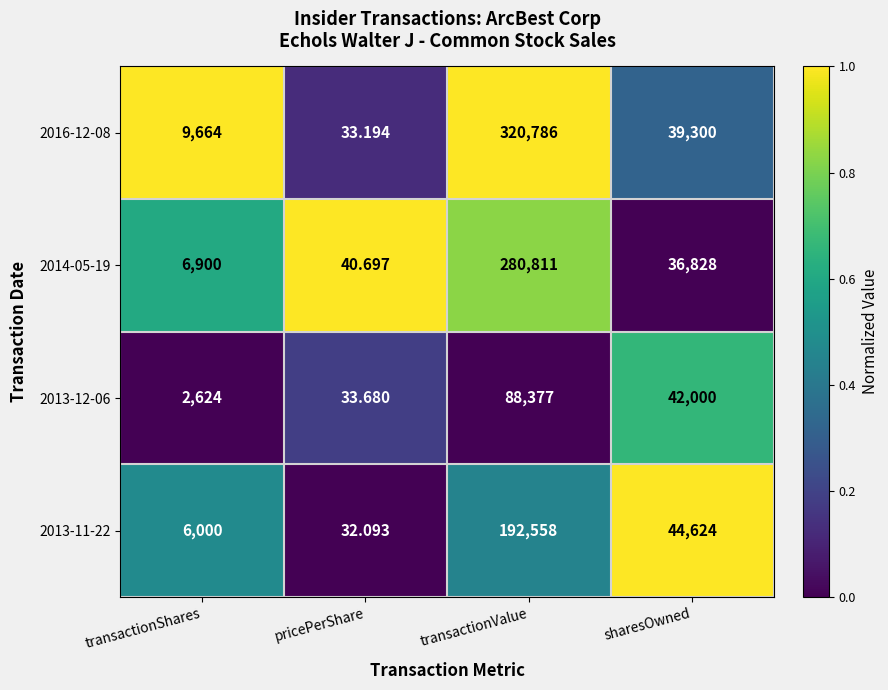

How many values in the 2014-05-19 series are below 36828?

2